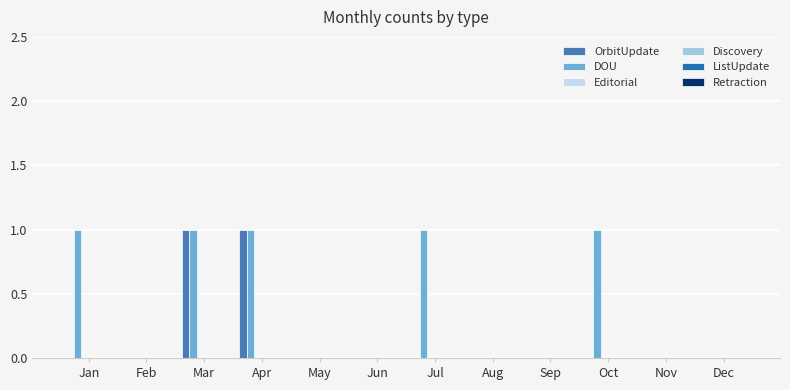

Count the number of data series in this chart.

2